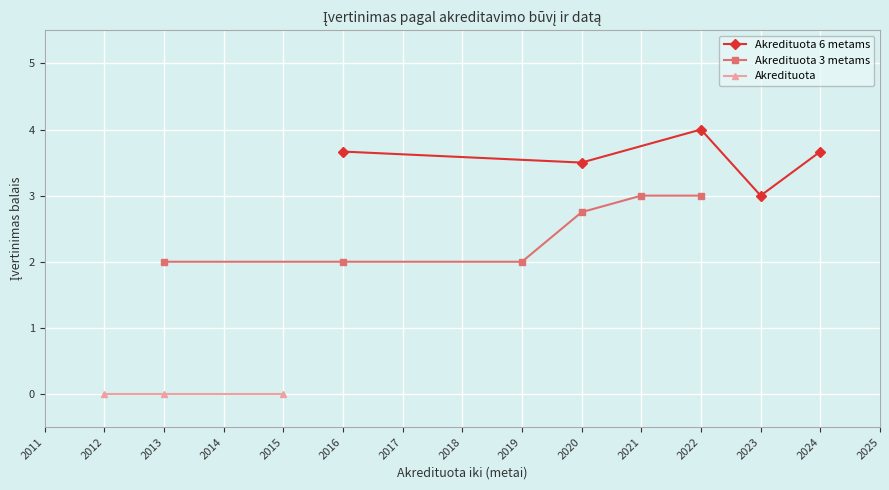

Where is the first local maximum for Akredituota 6 metams?

2022